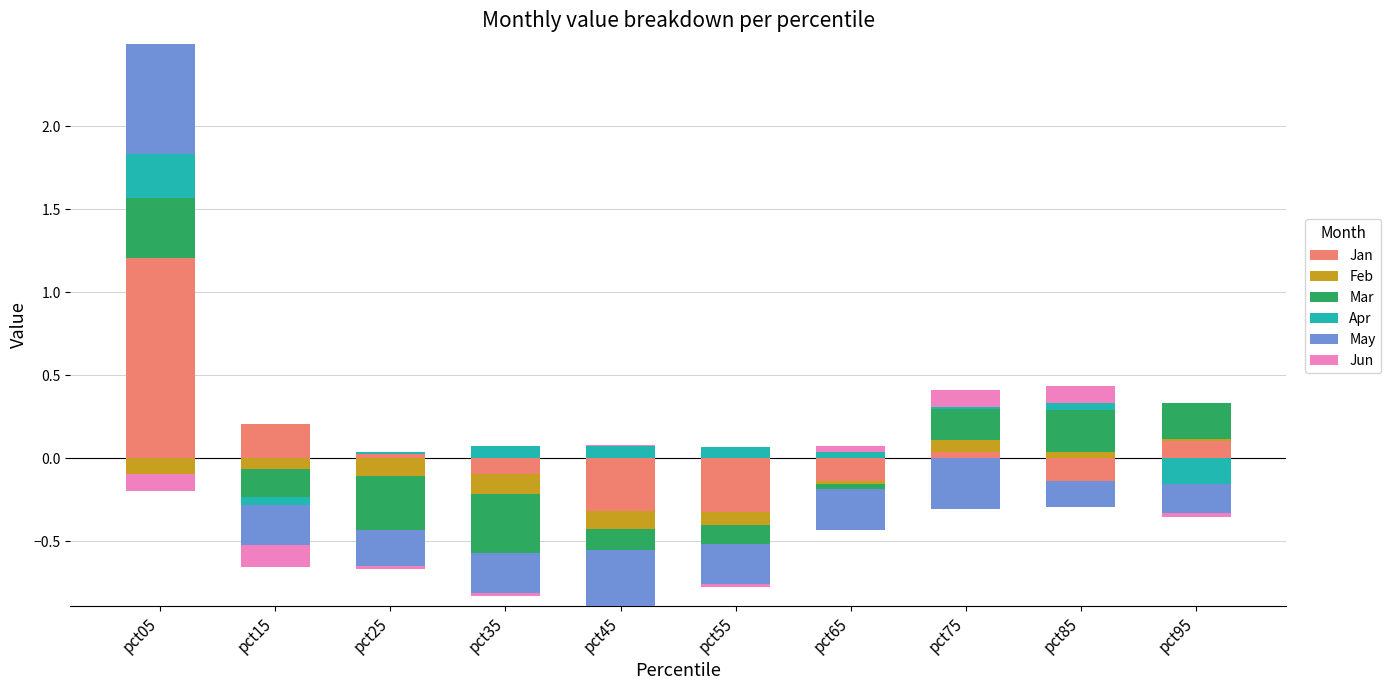

How many positive values does the Mar series have?

4